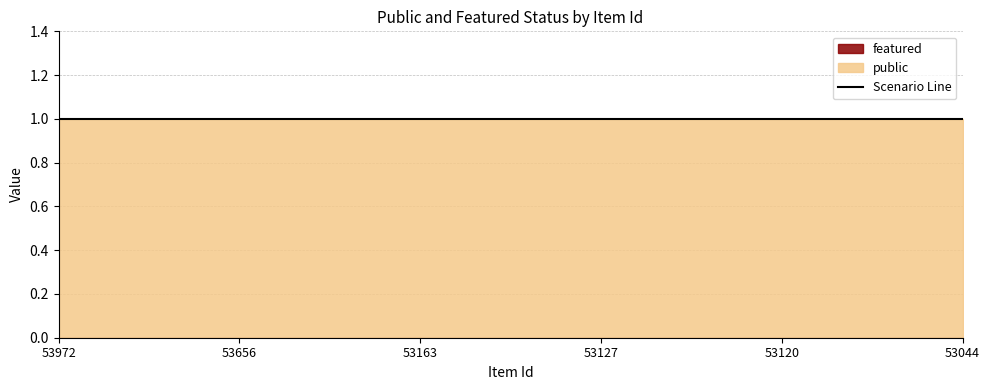

Between 53656 and 53044, which series saw the biggest shift?

public